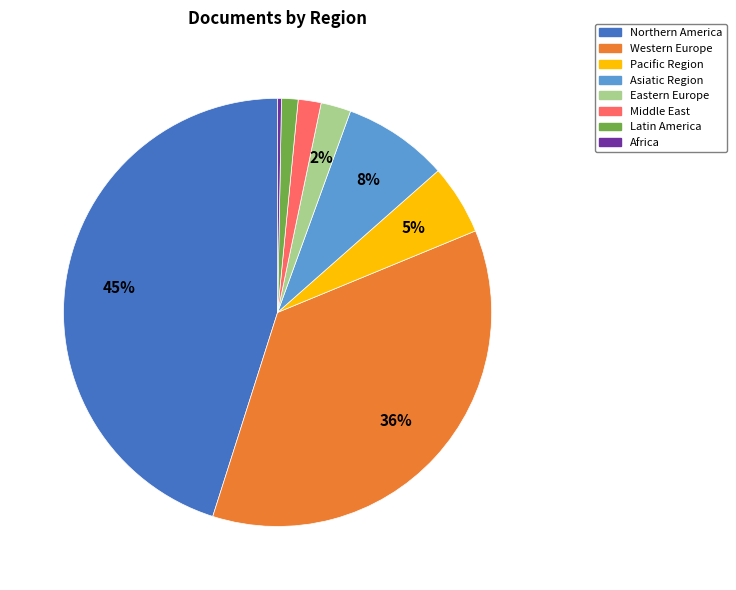

To the nearest percent, what is the average slice percentage?

12%